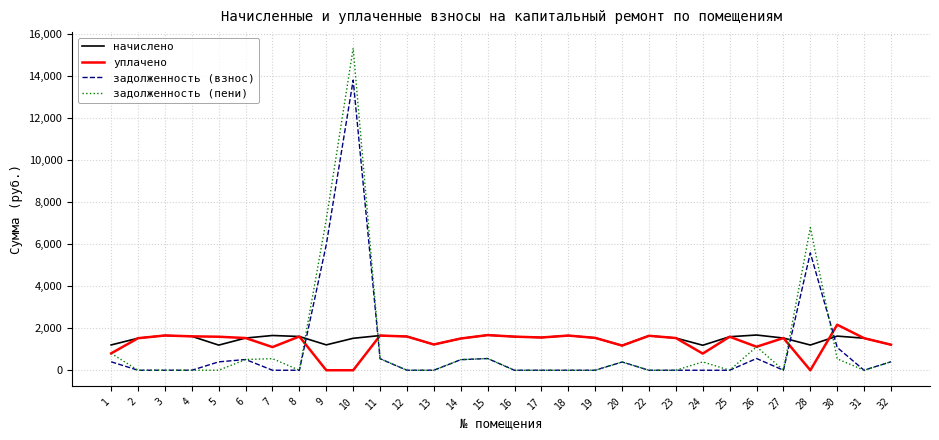

How many distinct data groups are displayed?

4